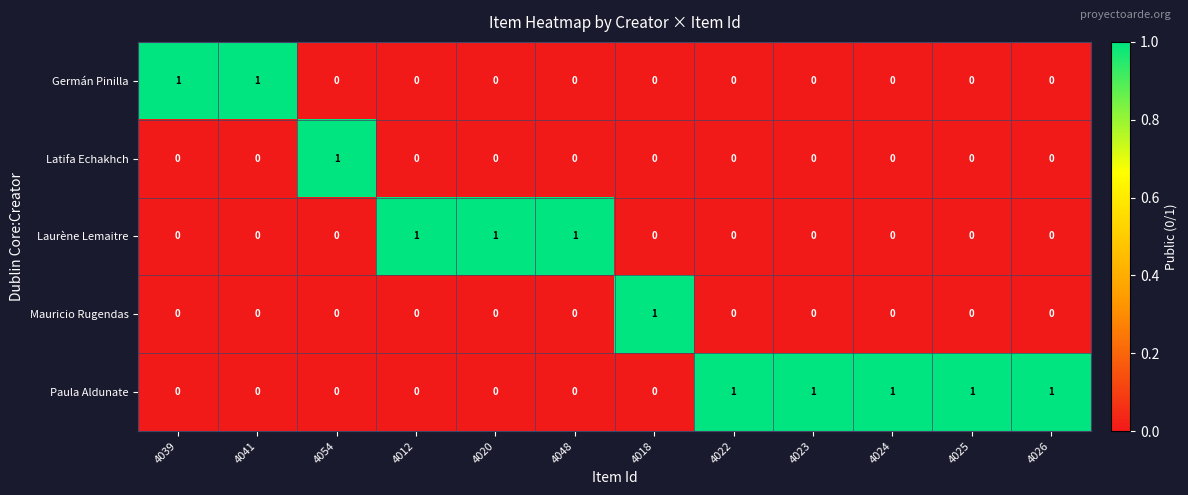

The Latifa Echakhch series shows 0 at 4012. True or false?

True